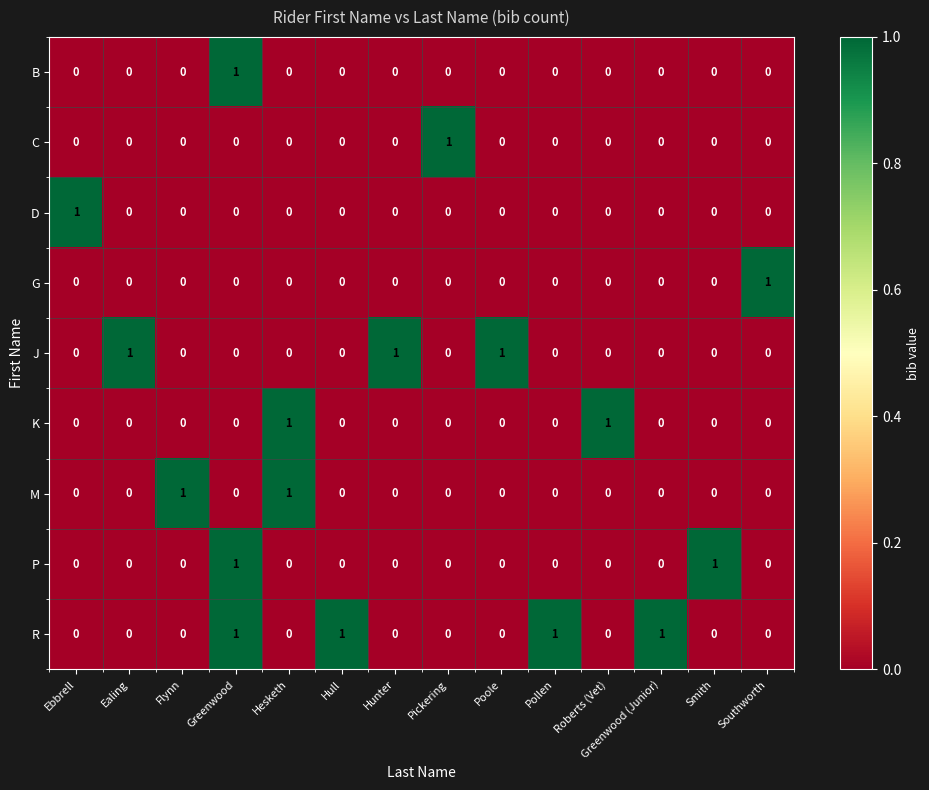

At how many categories does at least one series exceed 0?

14